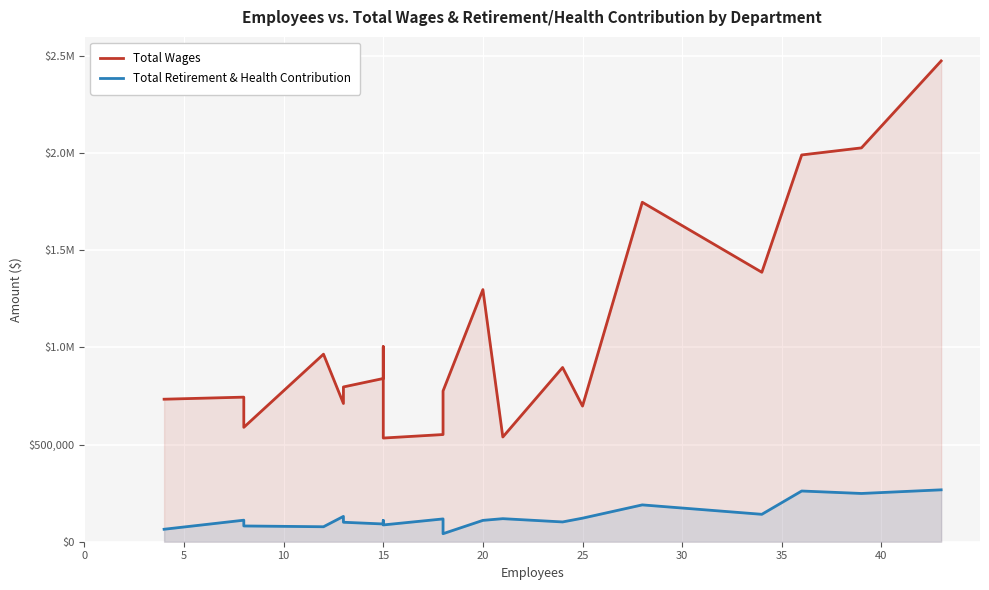

Which series has the widest spread of values?

Total Wages